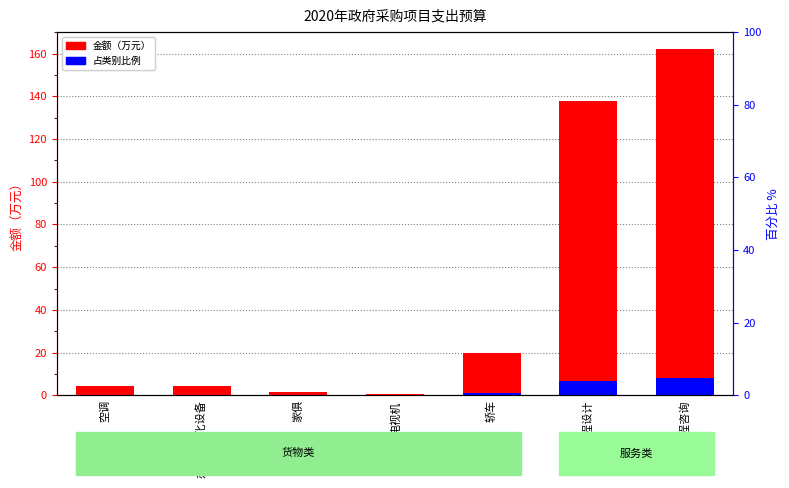

How many bars are there in each group?

2